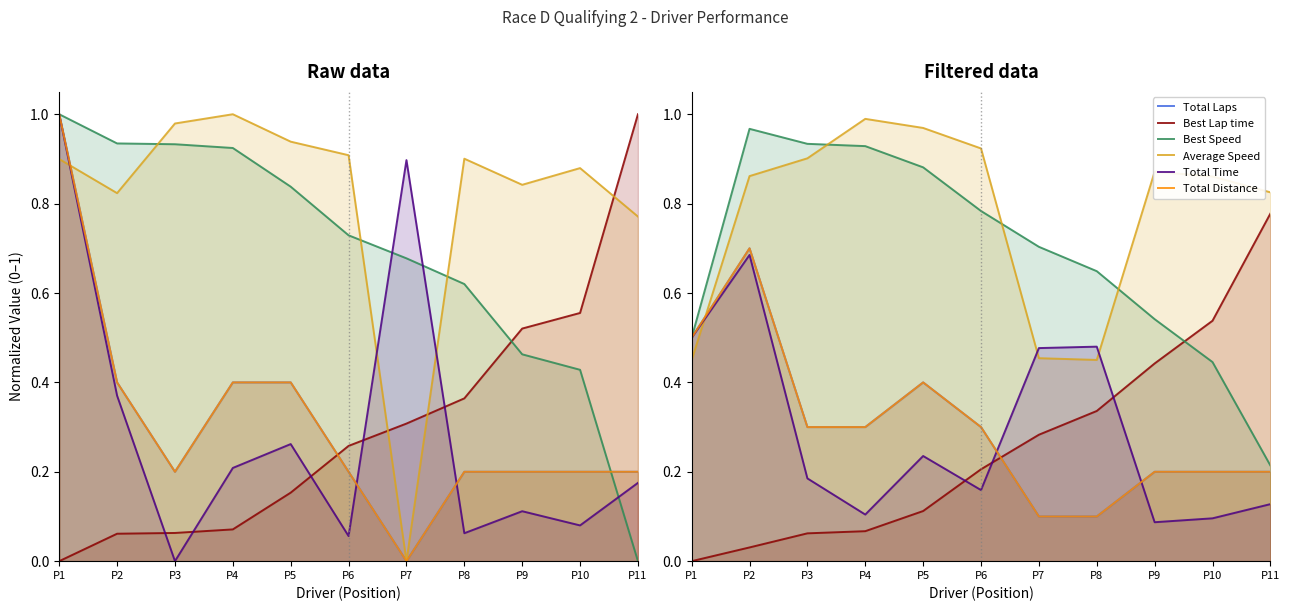

Where is the first local minimum for Average Speed?

P8